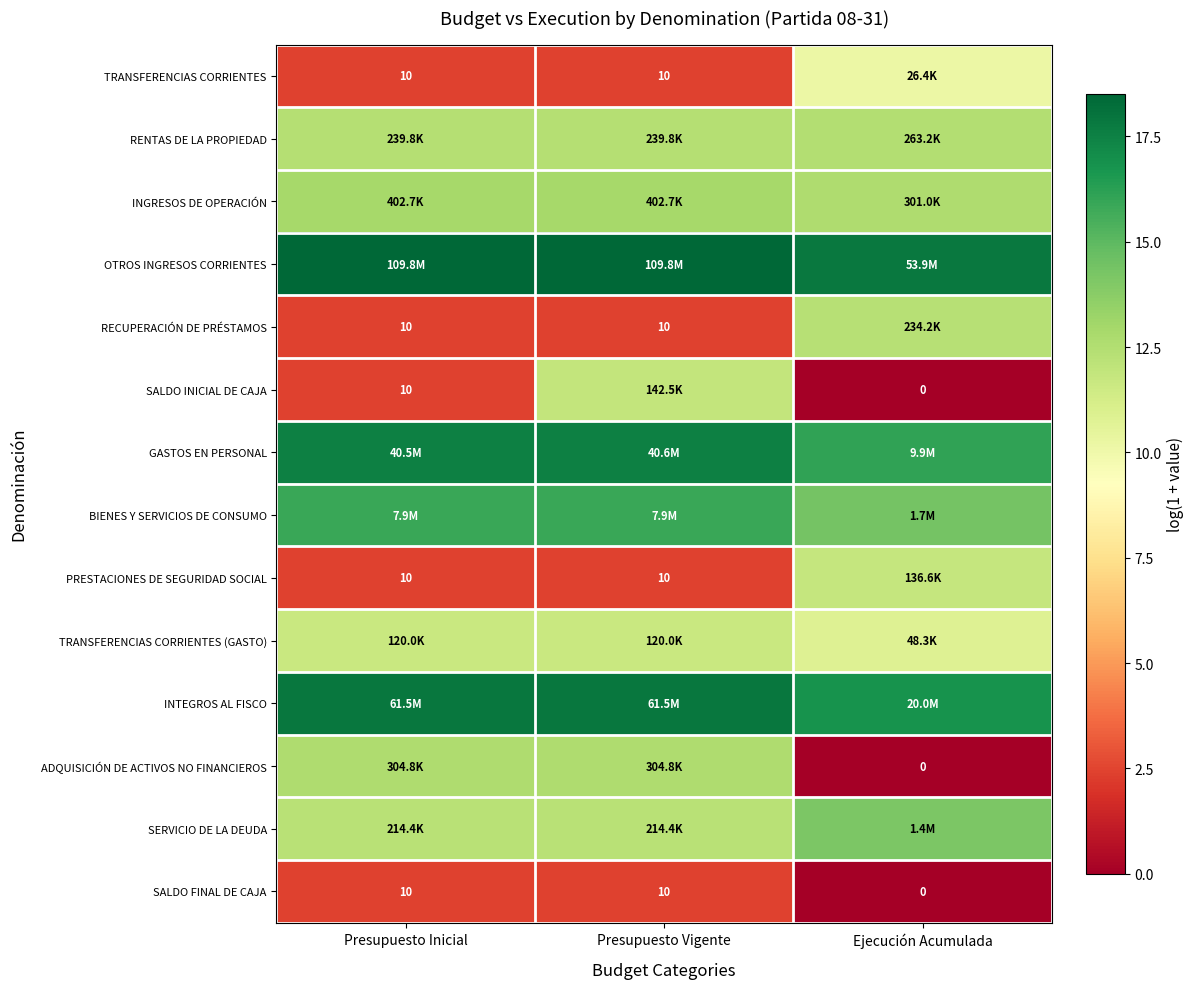

What is the difference between the maximum and minimum values in the INGRESOS DE OPERACIÓN series?

0.3